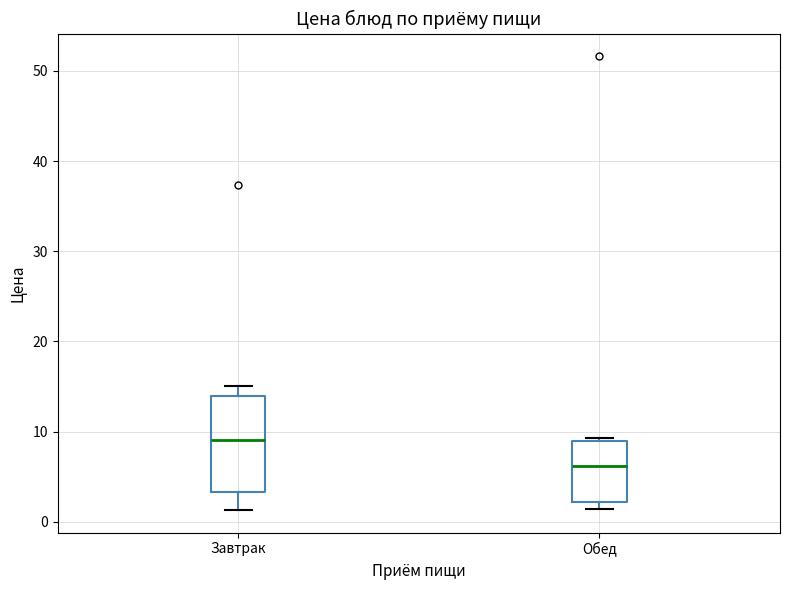

Comparing the boxes themselves (not the whiskers), which one is the tallest?

Завтрак